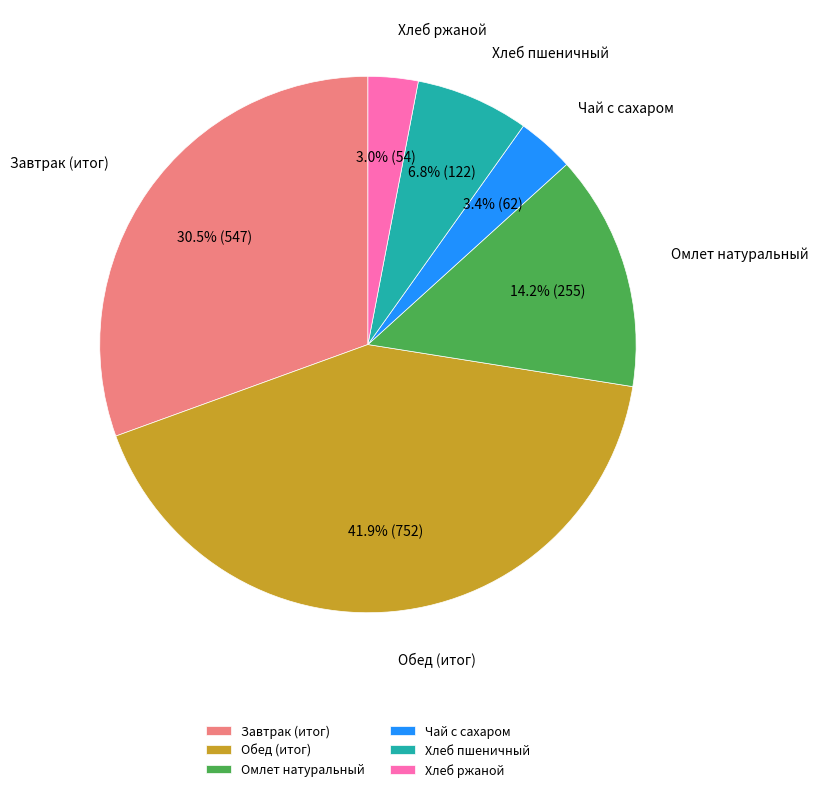

What percentage is NOT represented by Хлеб ржаной?

97.0%